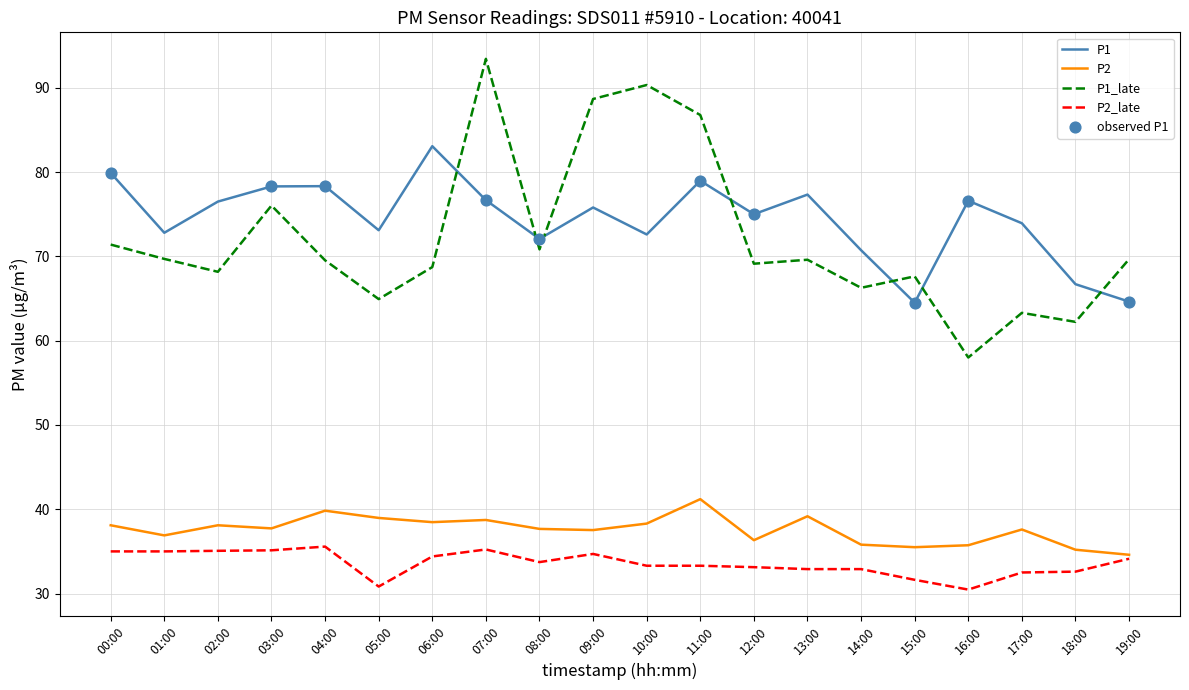

Is the value of P1_late at 18:00 greater than the value of P2_late at 06:00?

Yes